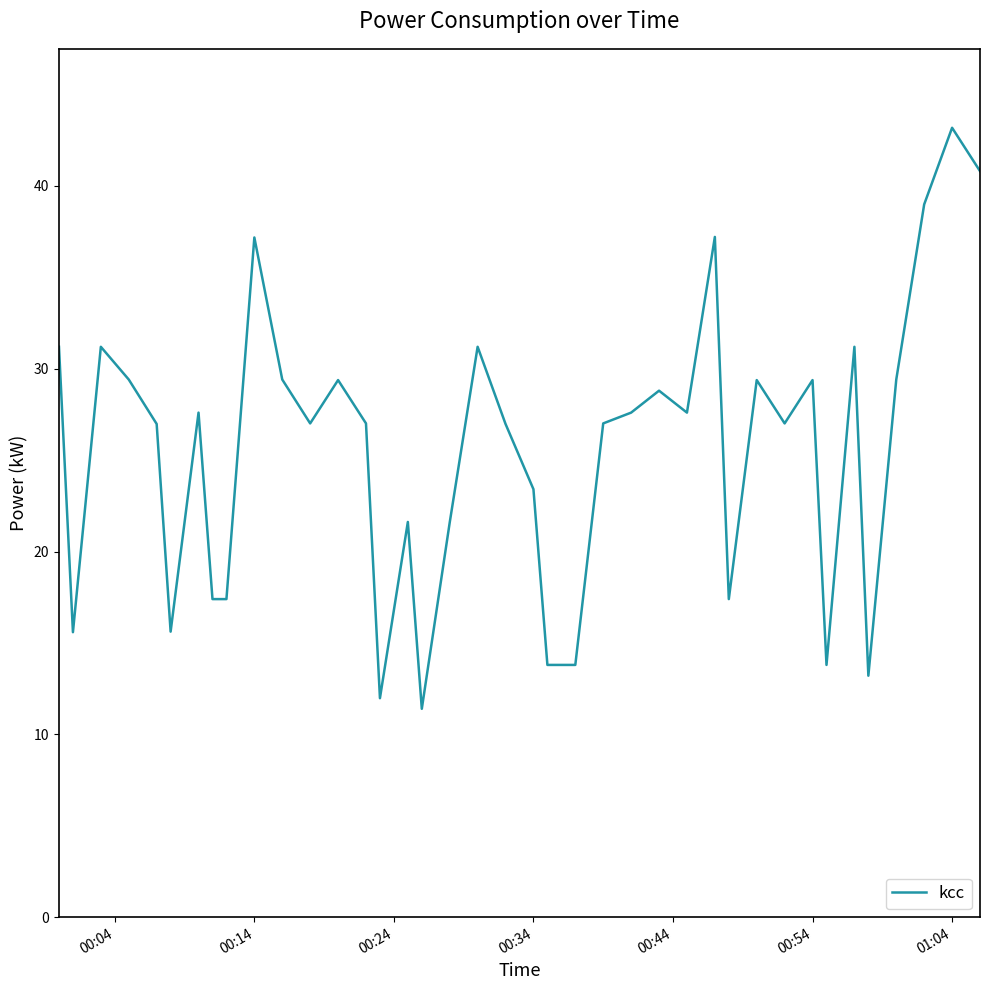

What is the difference between the maximum and minimum values?

31.8